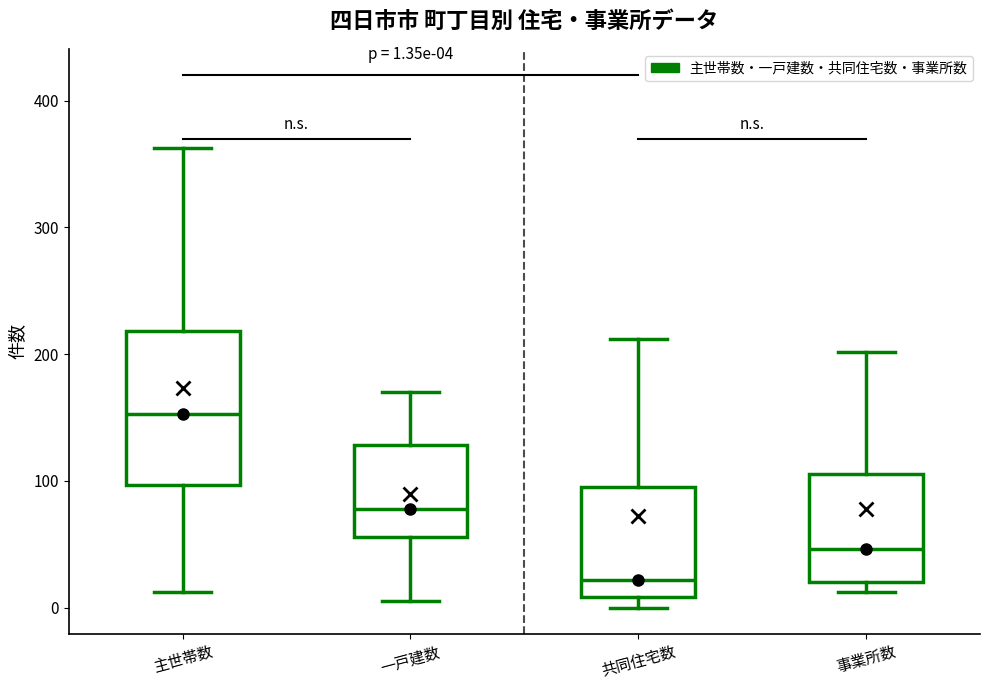

Which box has the lowest median line?

共同住宅数